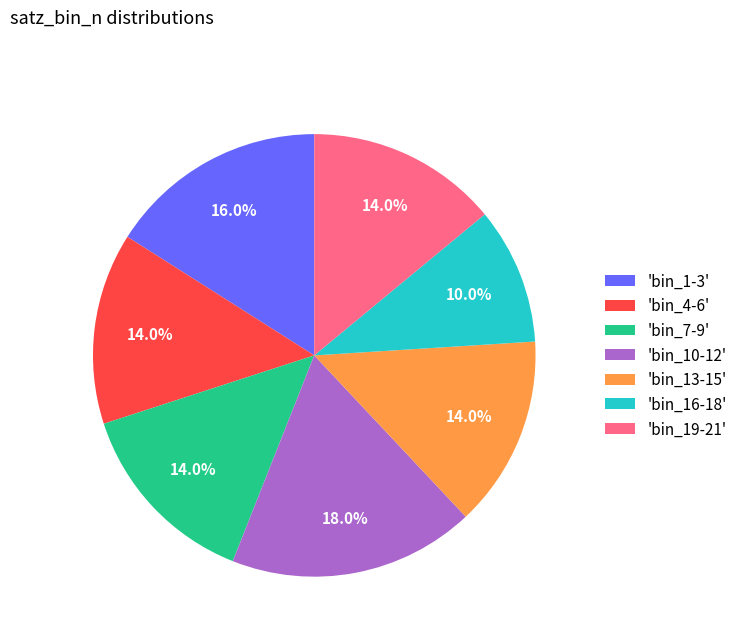

Approximately how many times larger is the value at 'bin_7-9' compared to 'bin_16-18'?

1.4